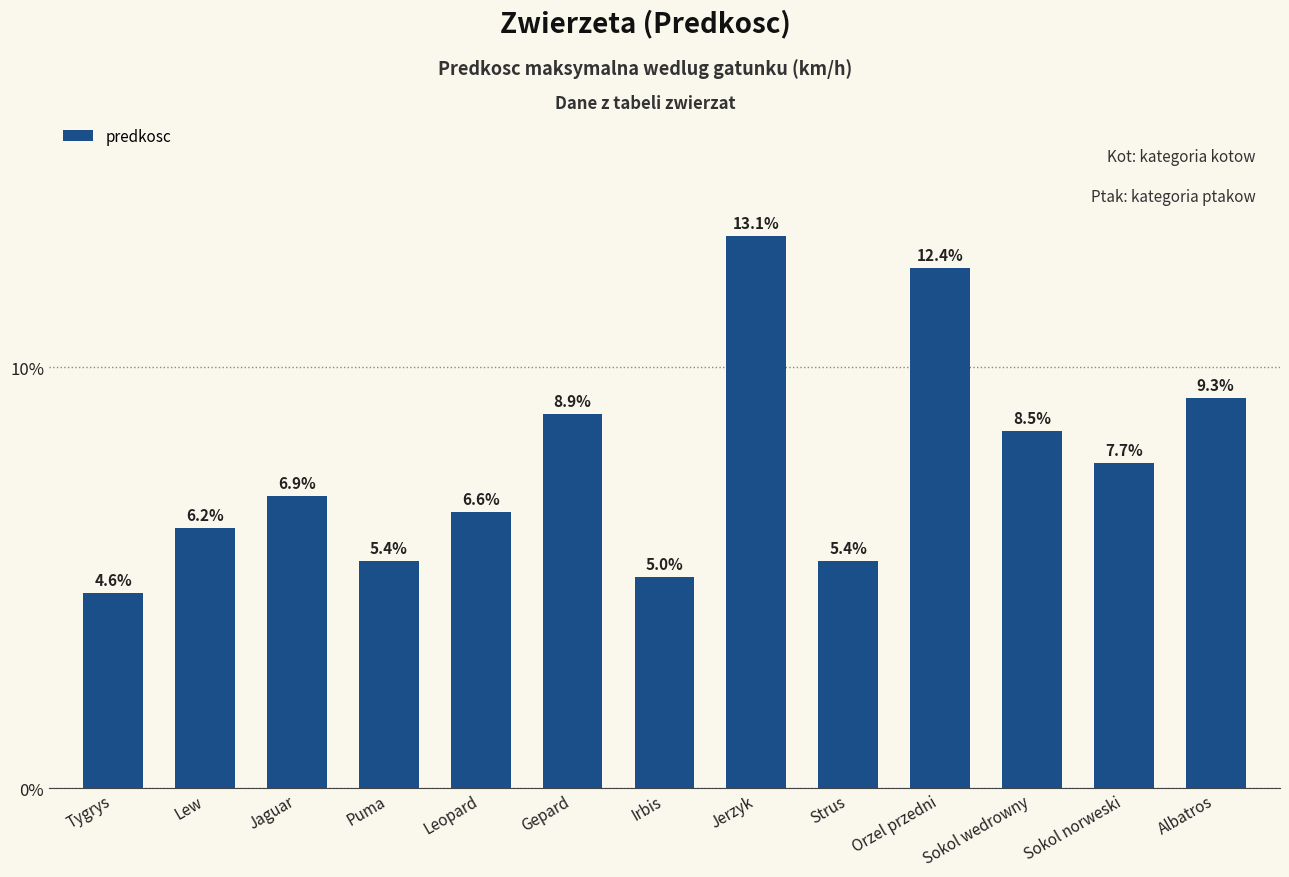

What is the label of the 5th bar from the left?

Leopard